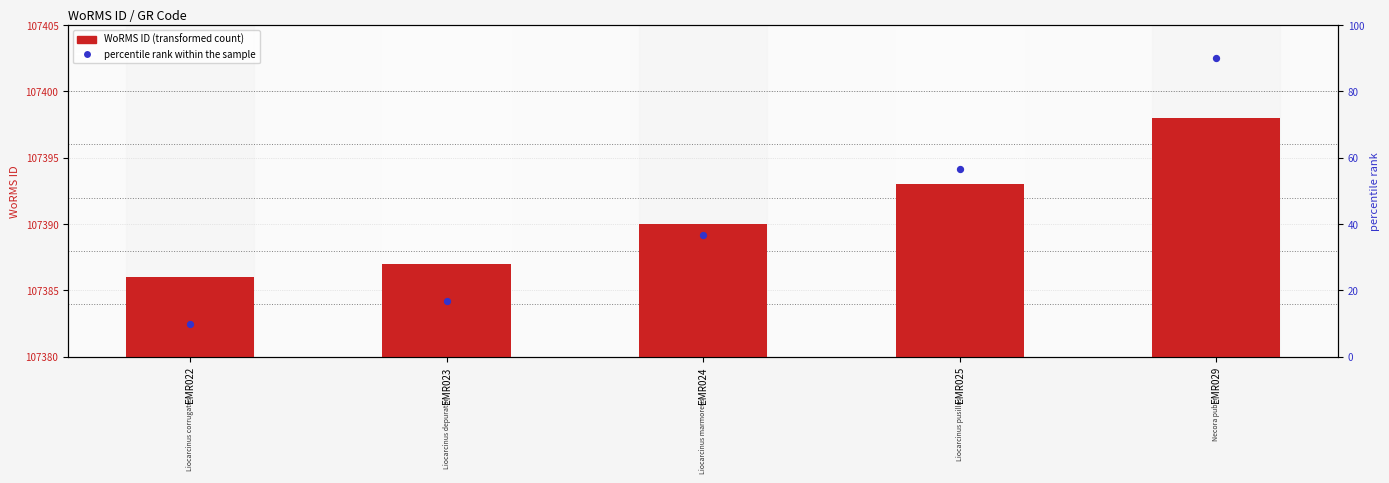

At which category is the sum across all series the highest?

EMR029